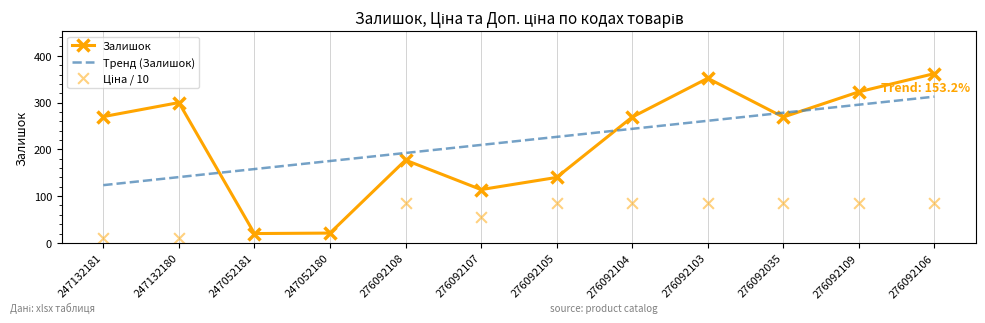

What are all the series names shown in the legend?

Залишок, Тренд (Залишок), Ціна / 10